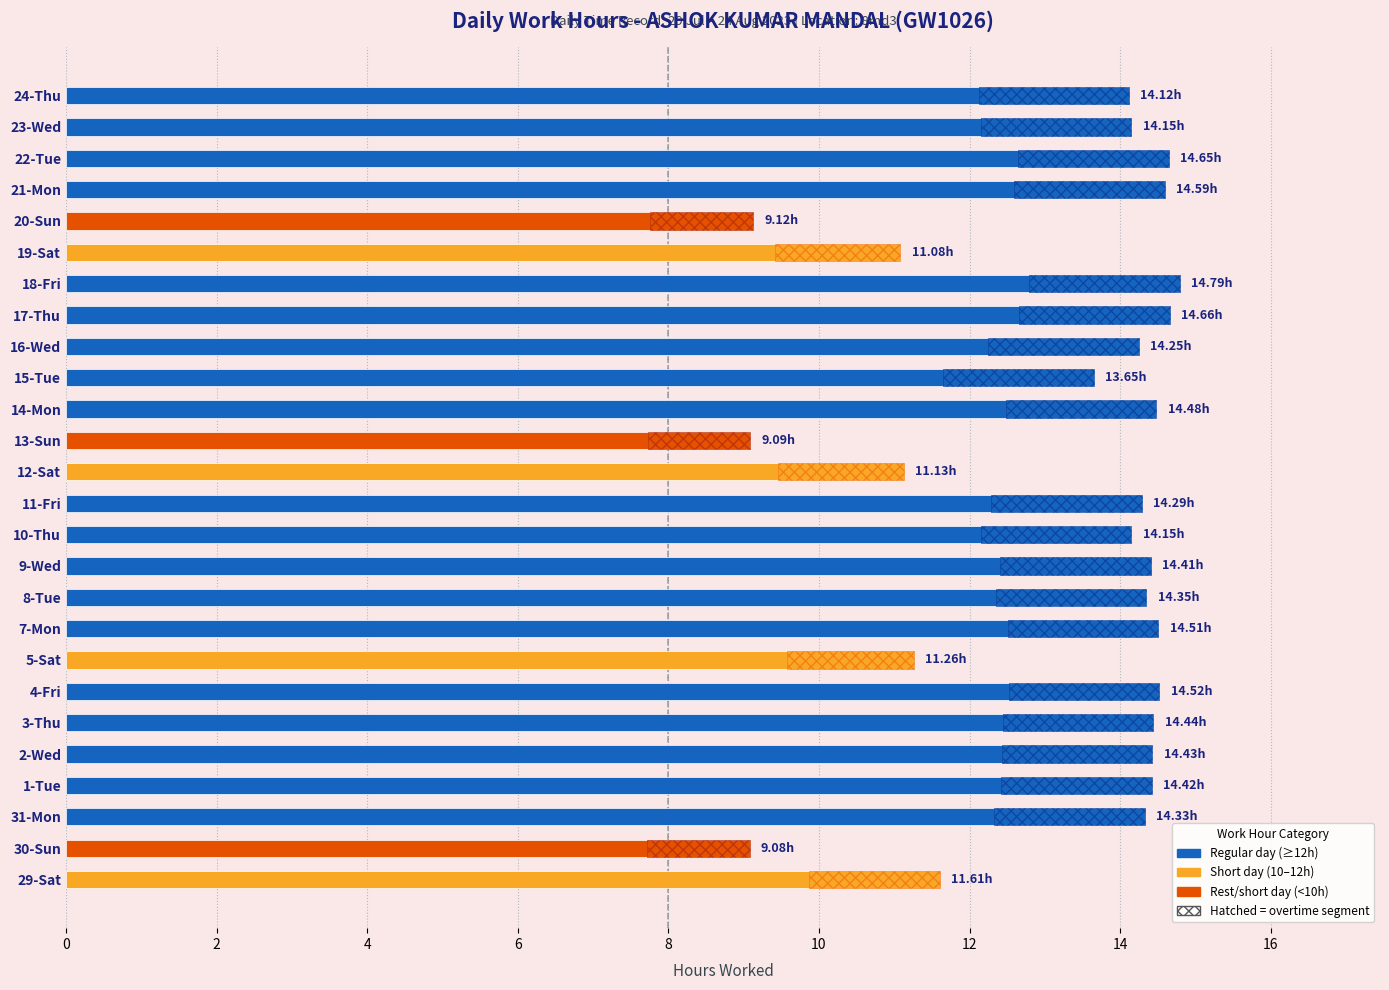

How many data points are above 14?

18